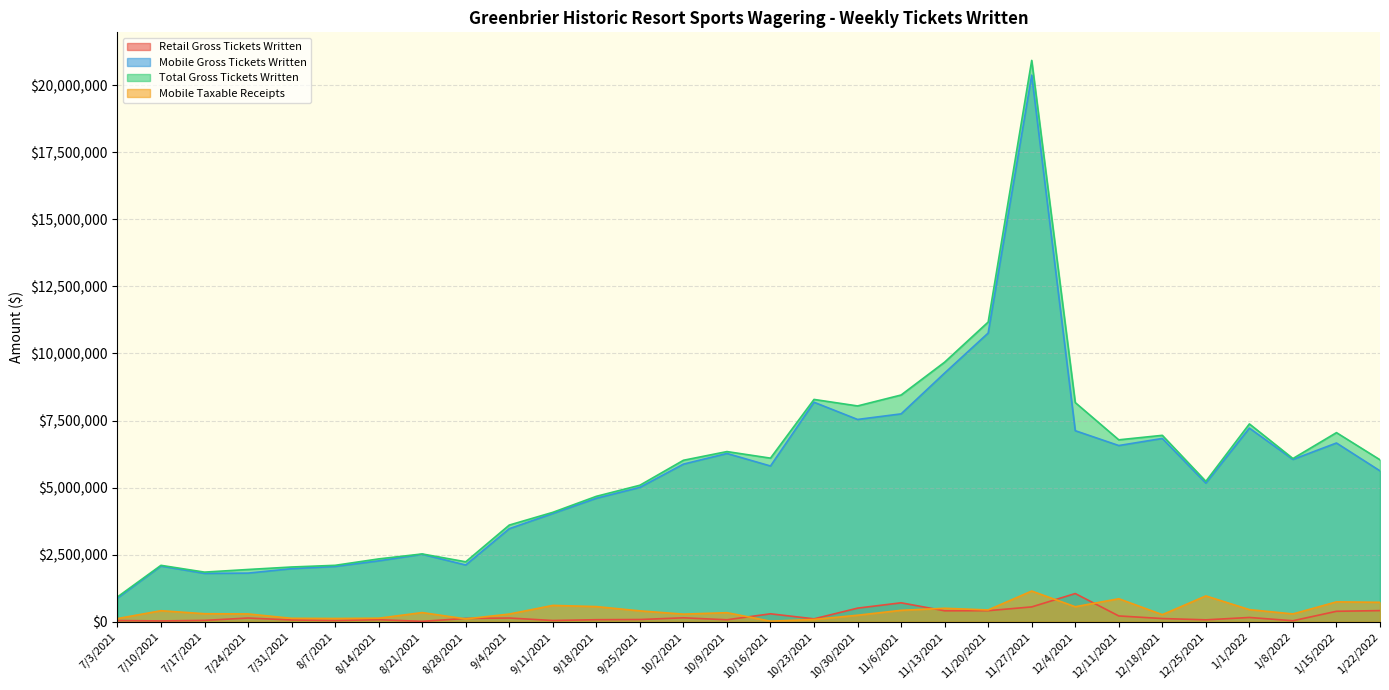

What is the value of the Mobile Taxable Receipts point at the 10th from the left?

283604.8